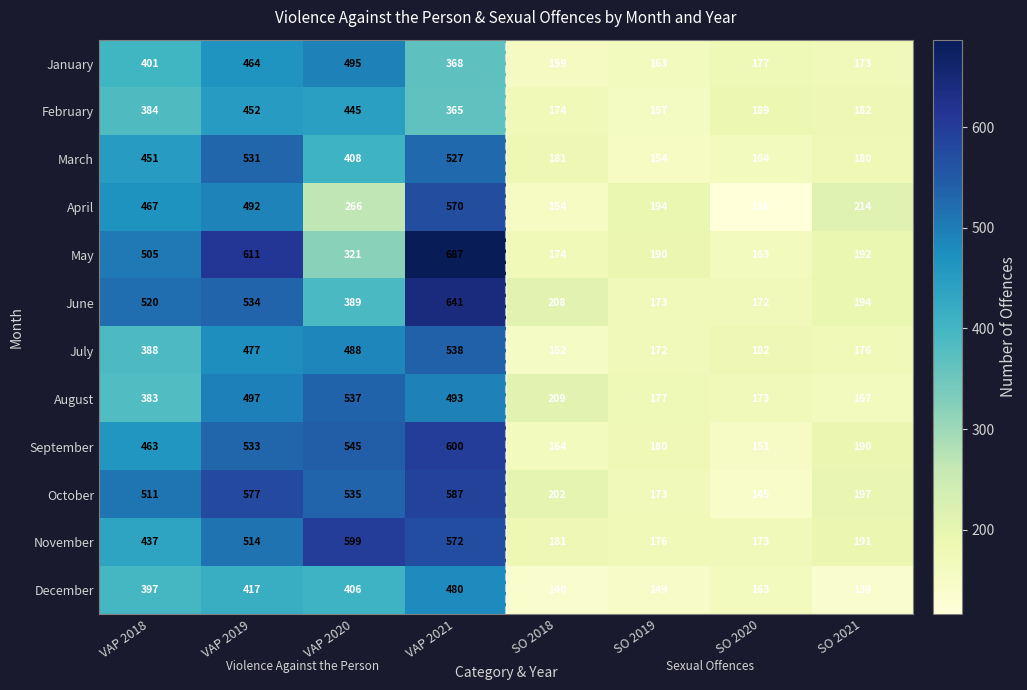

True or false: December has a value of 222 at SO 2019.

False